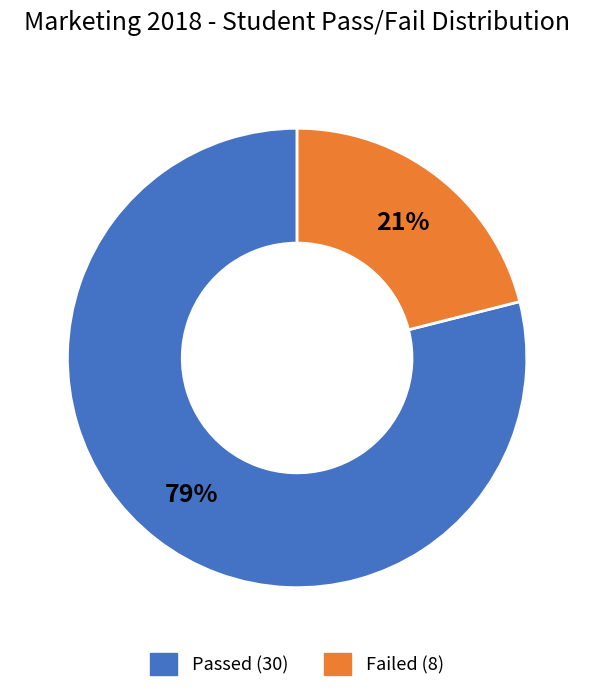

Count the number of slices in the pie.

2